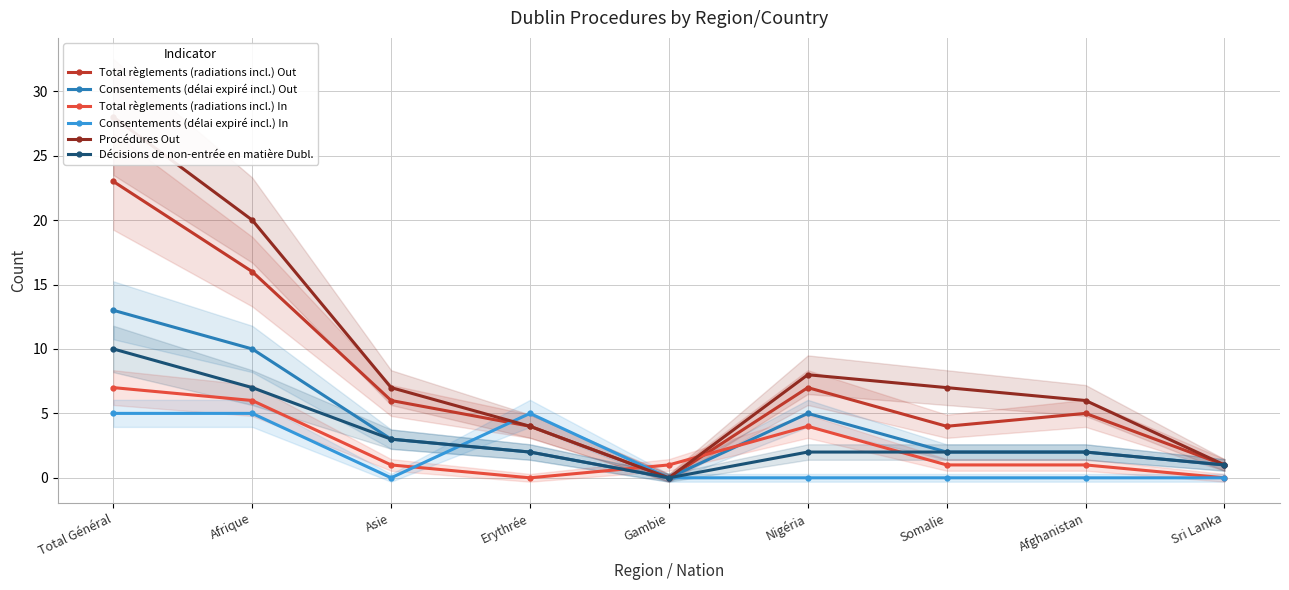

Does the chart have visible grid lines?

Yes